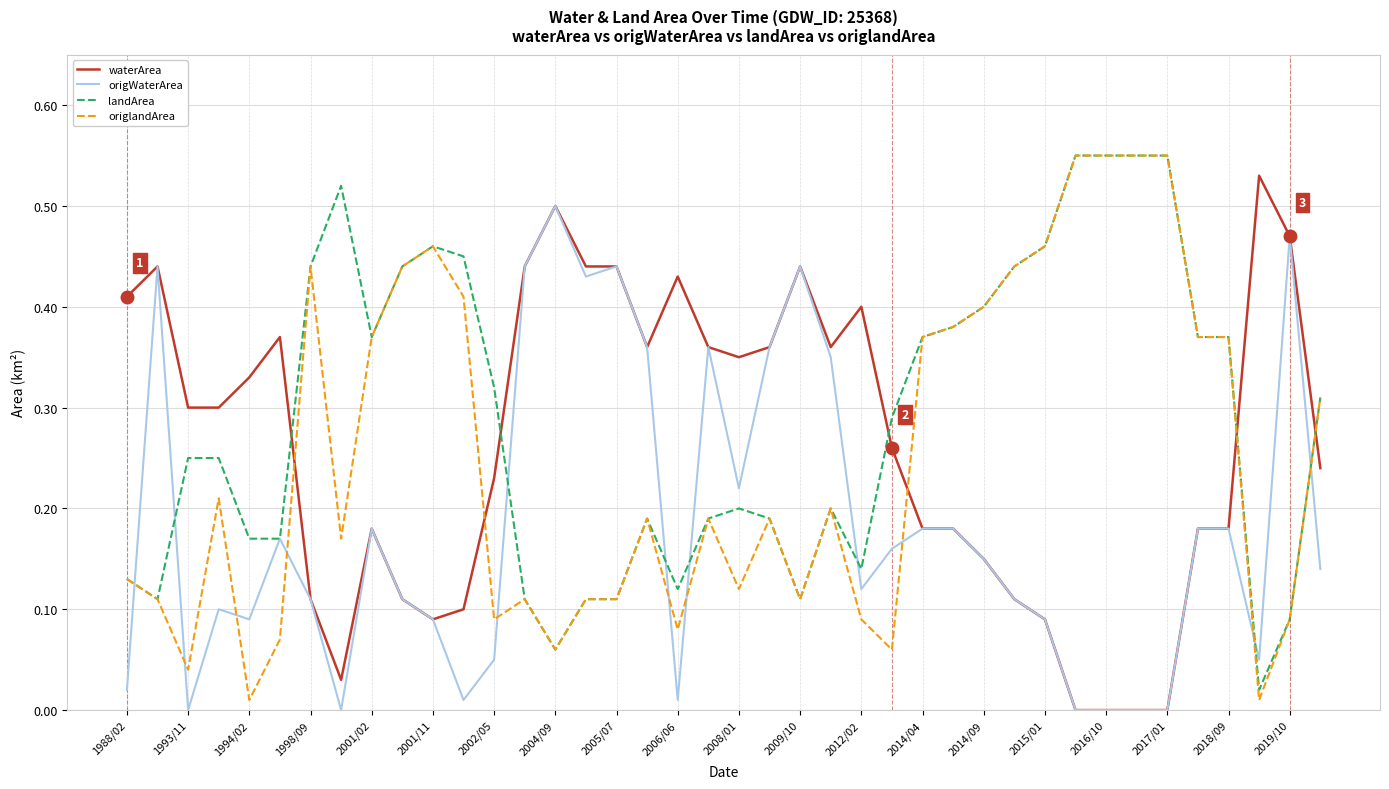

Which series has the largest total across all categories?

landArea